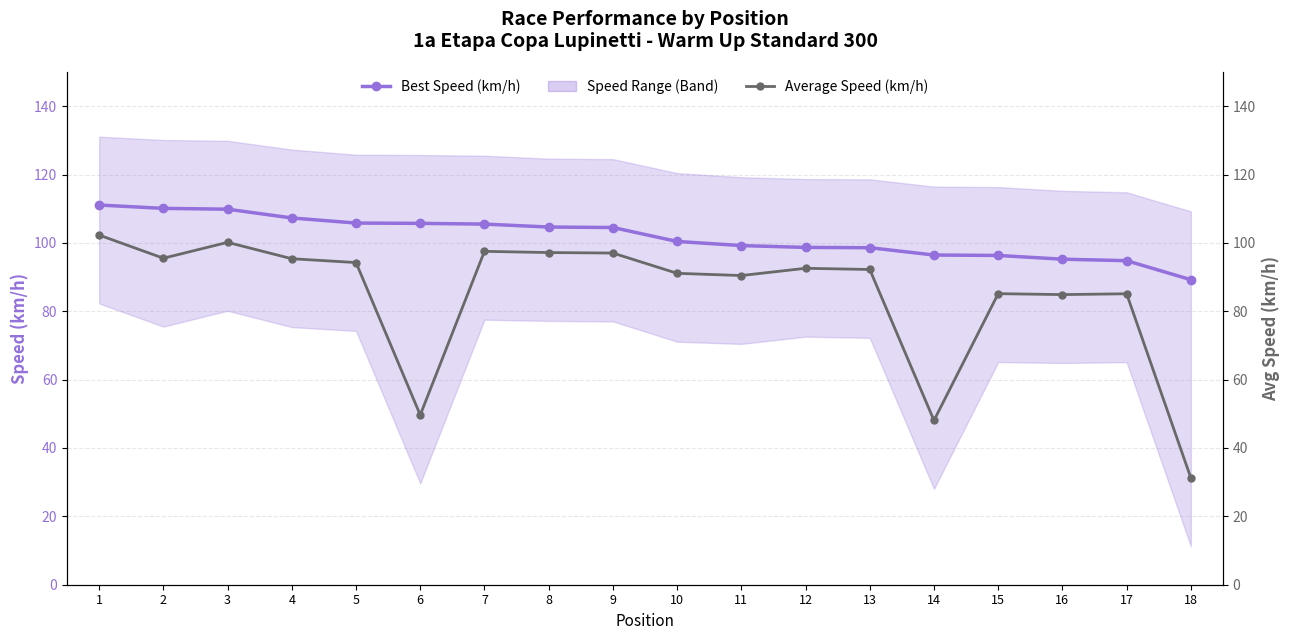

The value of Best Speed (km/h) at 10 is 100.4. True or false?

True